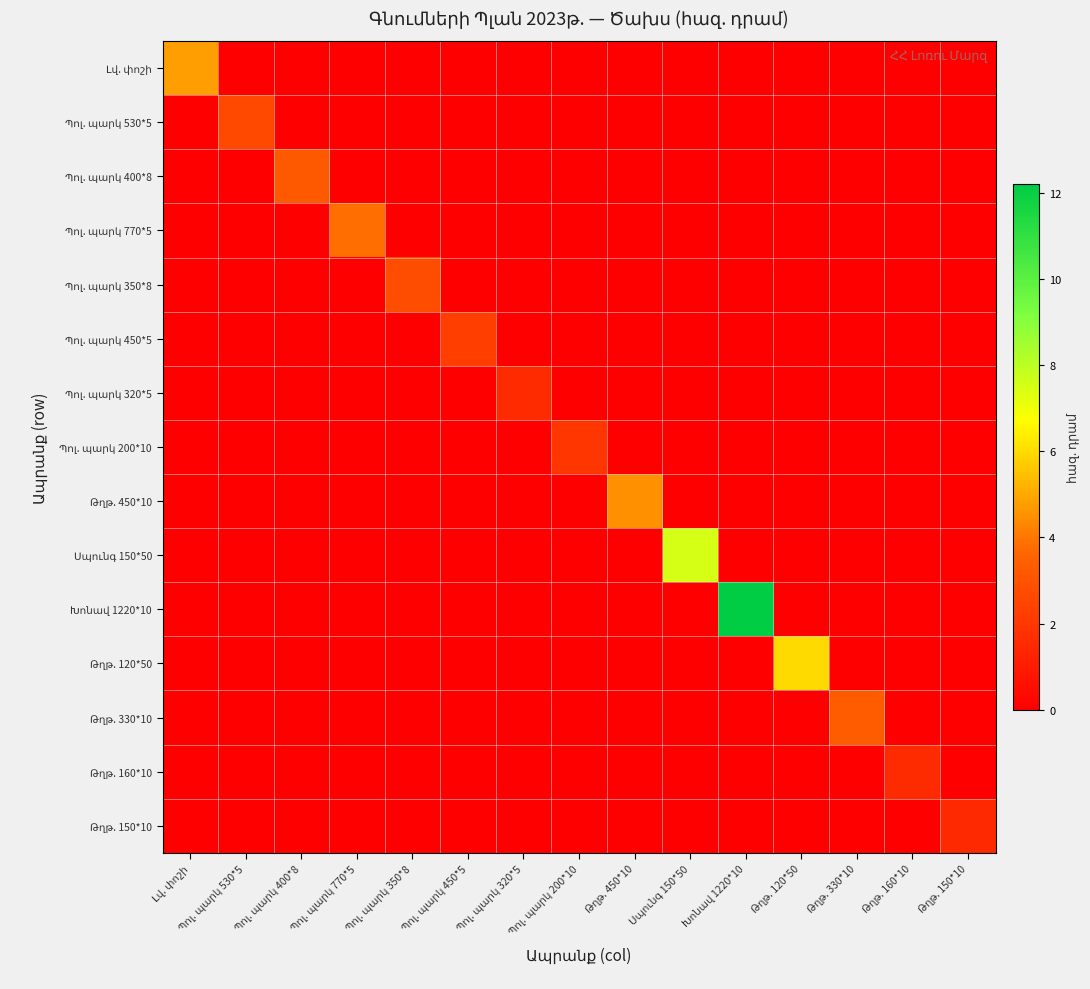

Which category has the lowest value across all series?

Պոլ. պարկ 530*5